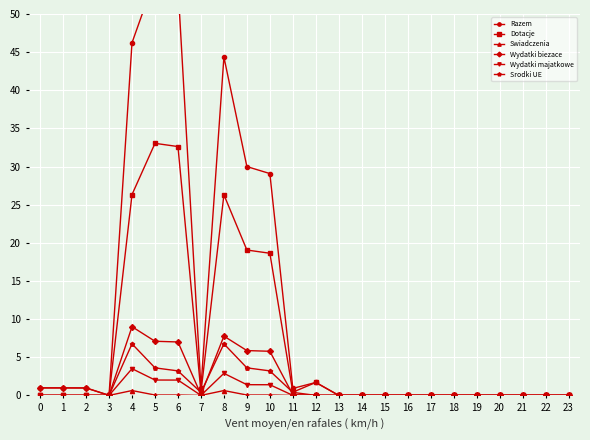

True or false: Srodki UE has a value of 0.0 at 18.

True